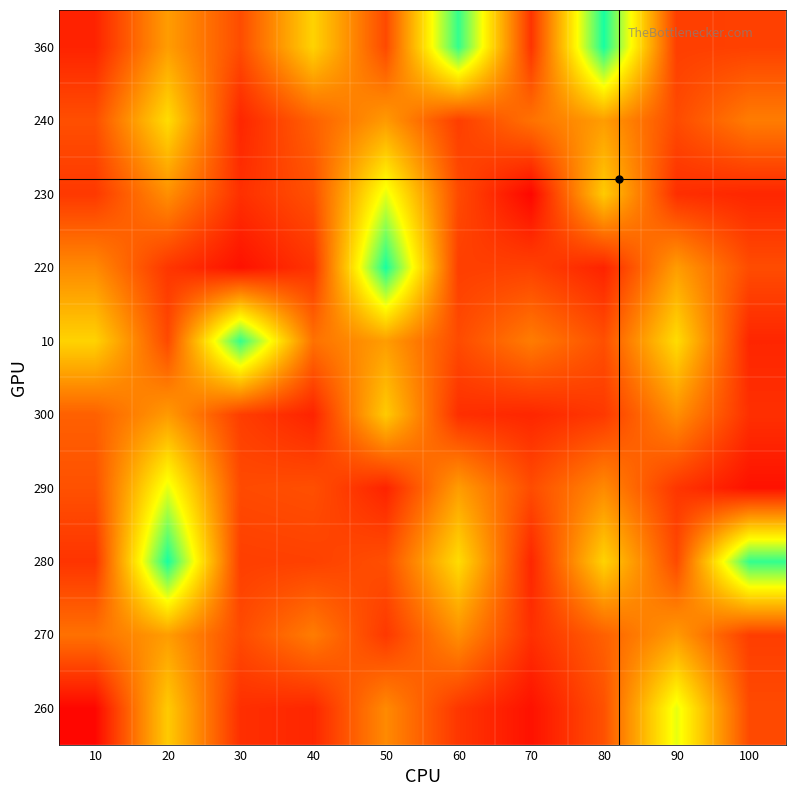

Reading left to right, extract all data points from this chart.

260: 10=43.5	20=56.3	30=46.1	40=45.5	50=52.0	60=46.6	70=44.2	80=48.3	90=60.5	100=47.9
270: 10=50.4	20=53.3	30=47.9	40=51.2	50=46.7	60=52.4	70=46.1	80=49.3	90=53.1	100=47.1
280: 10=46.4	20=67.2	30=47.1	40=47.2	50=48.2	60=57.4	70=45.5	80=56.8	90=47.8	100=66.3
290: 10=48.3	20=60.5	30=47.9	40=48.2	50=45.3	60=53.3	70=48.0	80=52.0	90=46.6	100=44.2
300: 10=49.3	20=53.1	30=47.1	40=45.3	50=56.3	60=46.1	70=45.5	80=46.7	90=52.4	100=46.1
10: 10=56.8	20=47.8	30=66.3	40=50.4	50=53.3	60=47.9	70=51.2	80=48.2	90=57.4	100=45.5
220: 10=52.0	20=46.6	30=44.2	40=46.4	50=67.2	60=47.1	70=47.2	80=45.3	90=53.3	100=48.0
230: 10=46.7	20=52.4	30=46.1	40=48.3	50=60.5	60=47.9	70=43.5	80=56.3	90=46.1	100=45.5
240: 10=48.2	20=57.4	30=45.5	40=49.3	50=53.1	60=47.1	70=50.4	80=53.3	90=47.9	100=51.2
360: 10=45.3	20=53.3	30=48.0	40=56.8	50=47.8	60=66.3	70=46.4	80=67.2	90=47.1	100=47.2